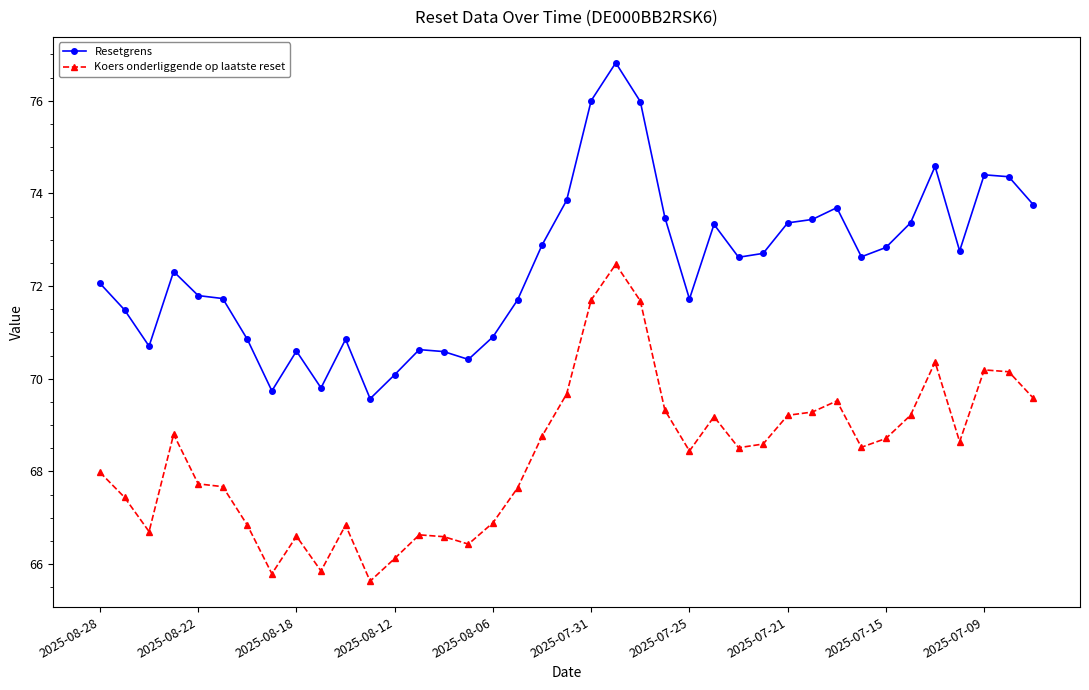

Which series has the largest range (max minus min)?

Resetgrens